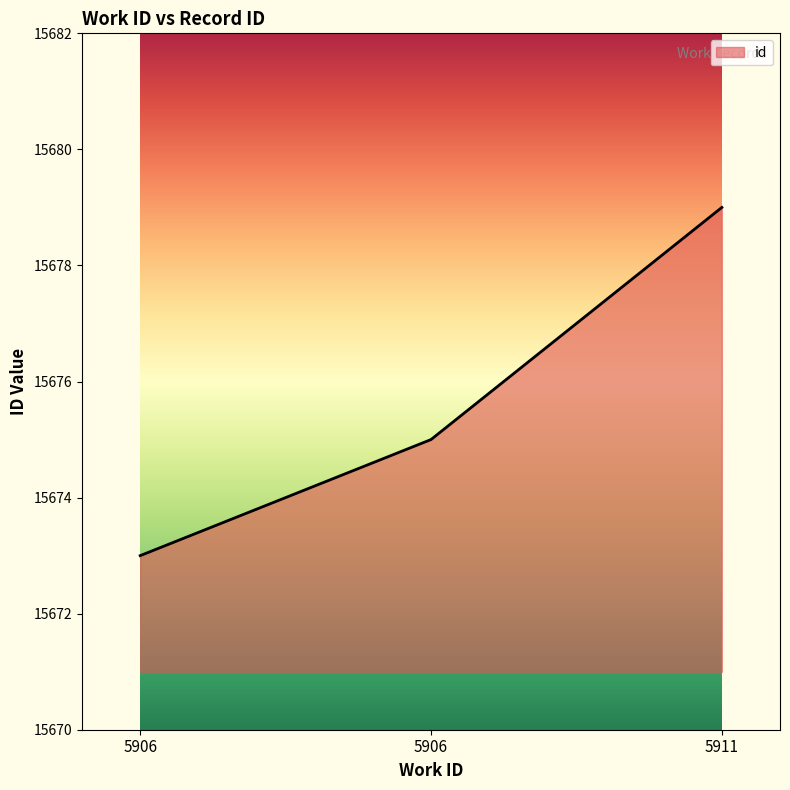

Count the number of data series in this chart.

1